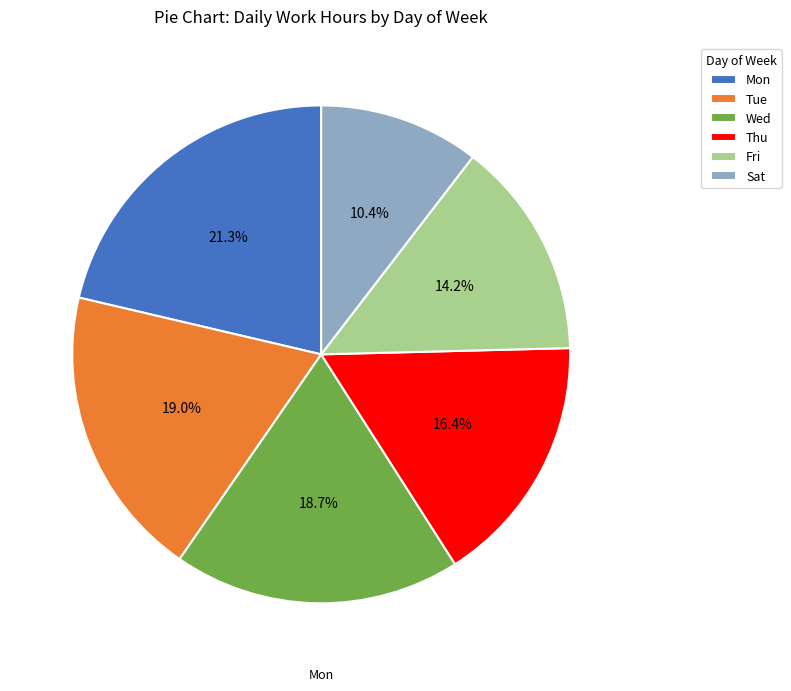

Is there a majority slice in this chart?

No